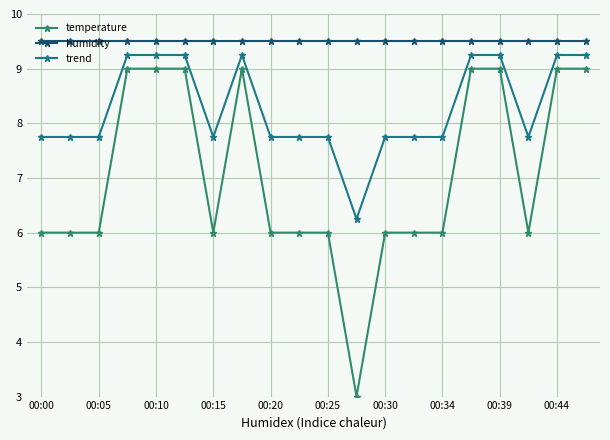

True or false: humidity and trend cross at least once.

False